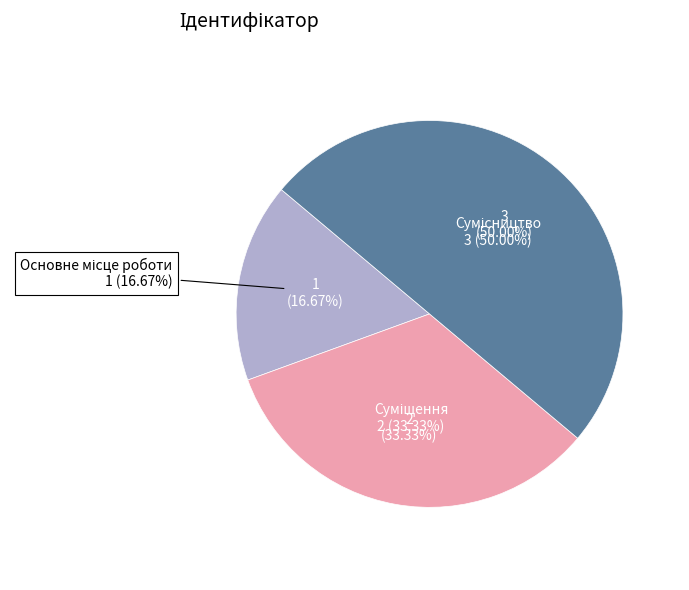

How many slices are in this pie chart?

3